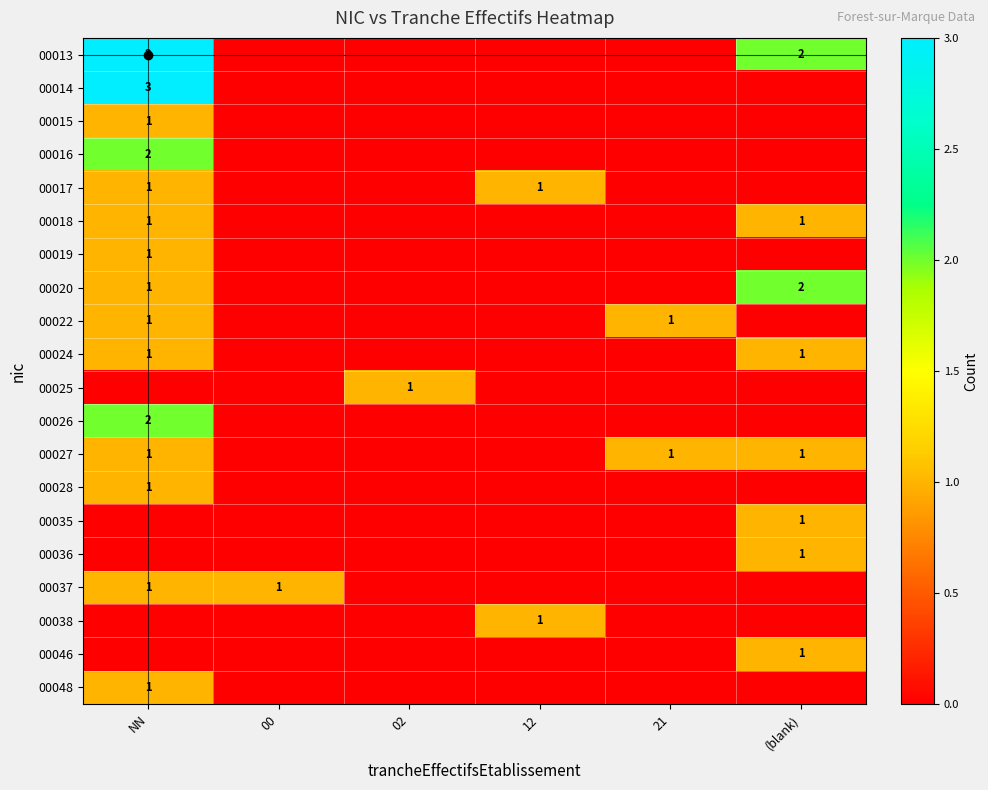

True or false: 00048 has a value of 1 at NN.

True